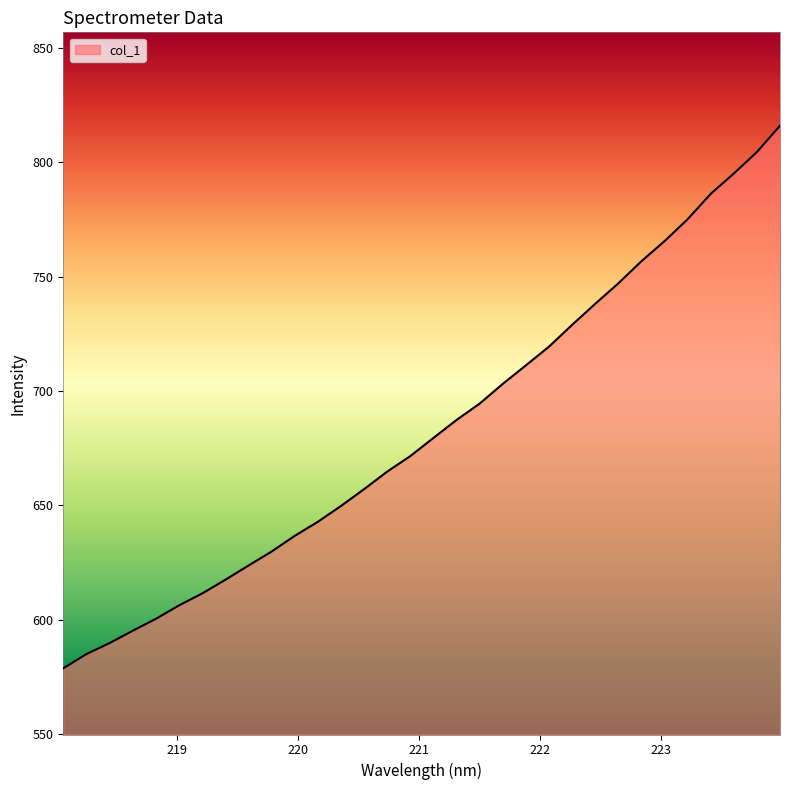

What is the difference between the maximum and minimum values?

237.2